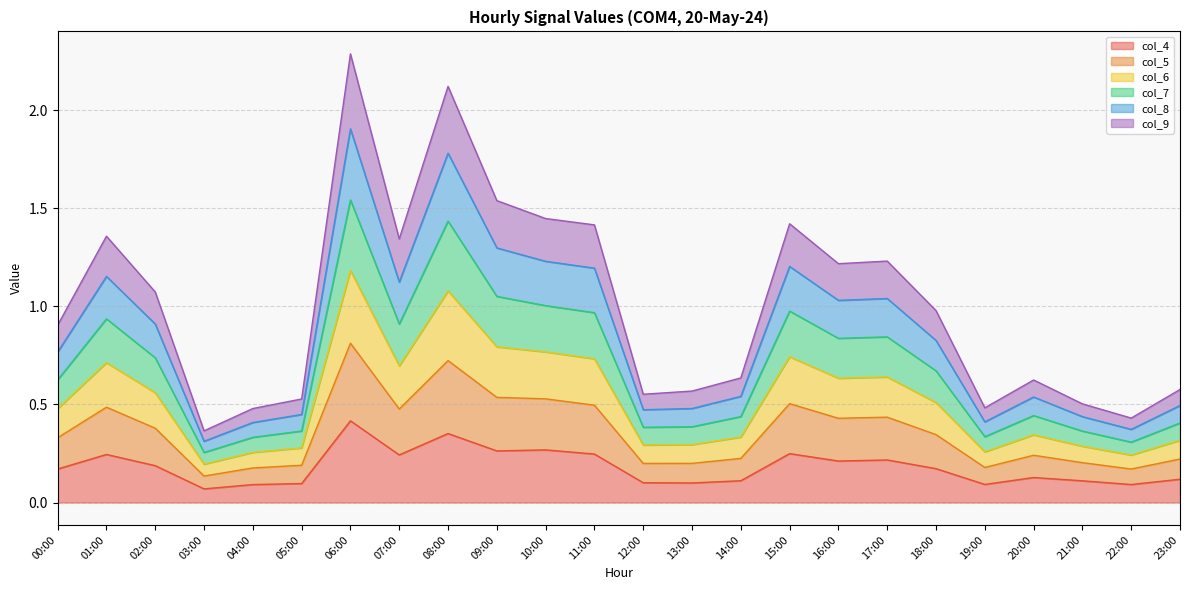

What is the total value across all series at 00:00?

0.9